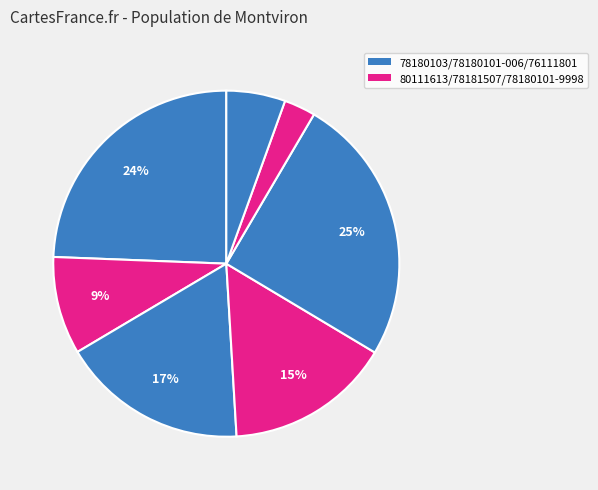

How many segments does this pie chart have?

7